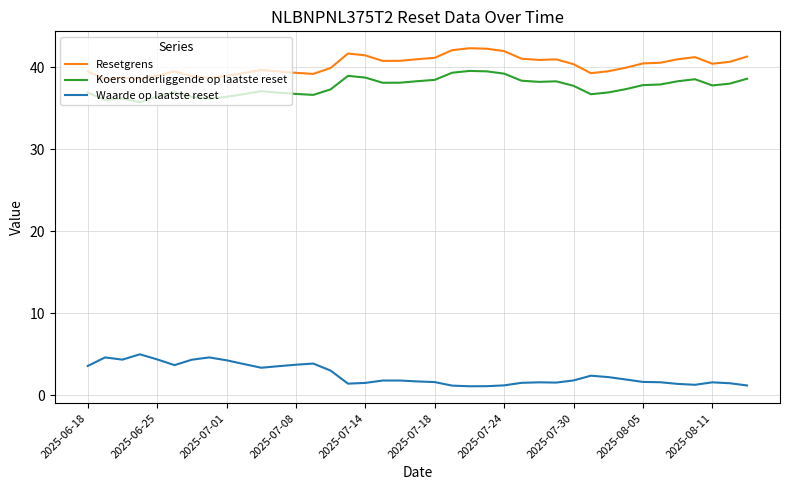

True or false: Resetgrens and Koers onderliggende op laatste reset intersect in this chart.

False